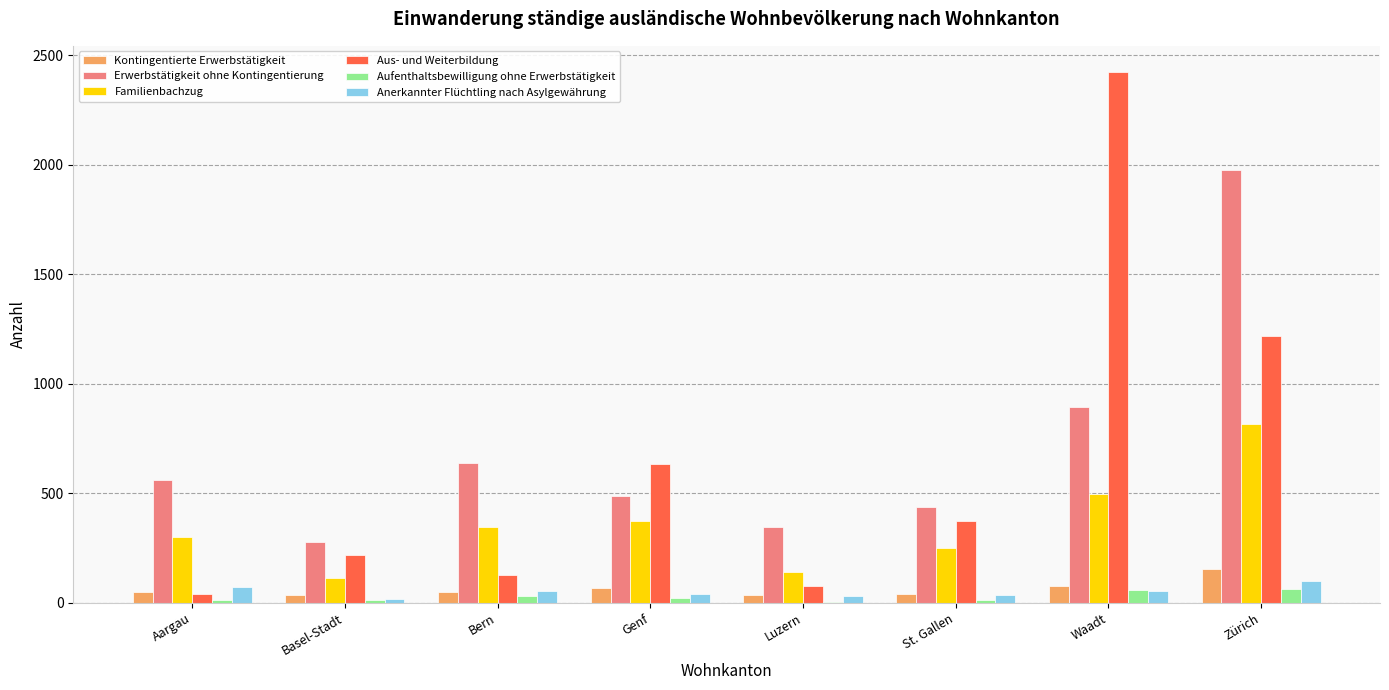

Which series has the largest total across all categories?

Erwerbstätigkeit ohne Kontingentierung